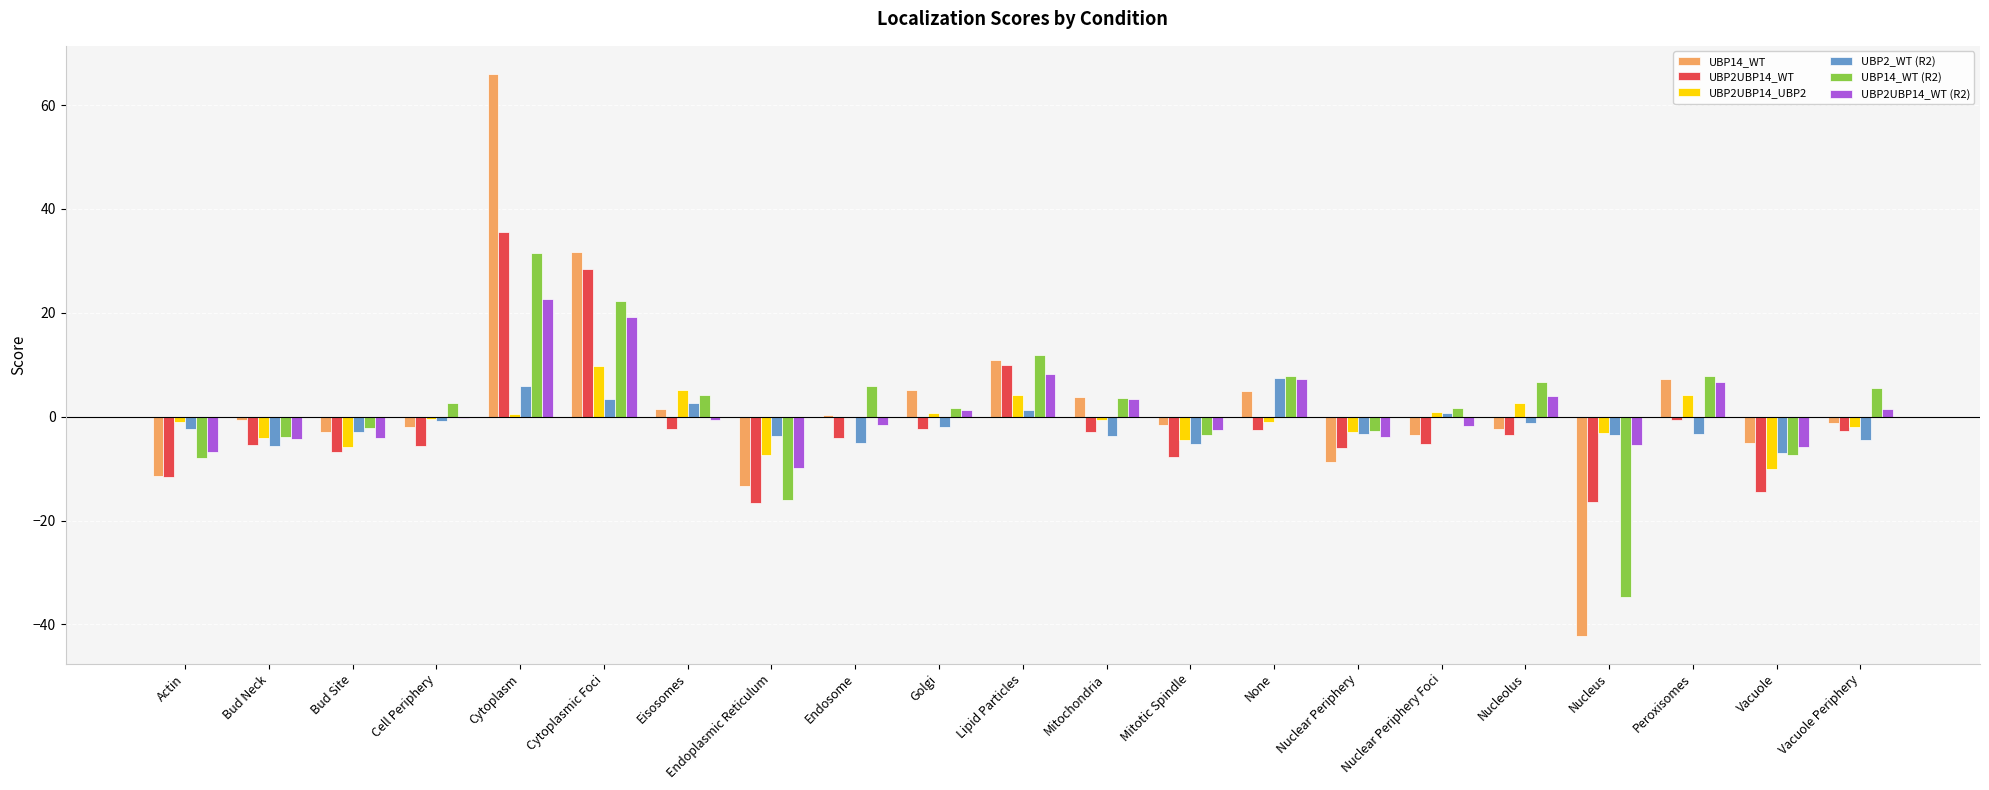

At which category is the sum across all series the highest?

Cytoplasm